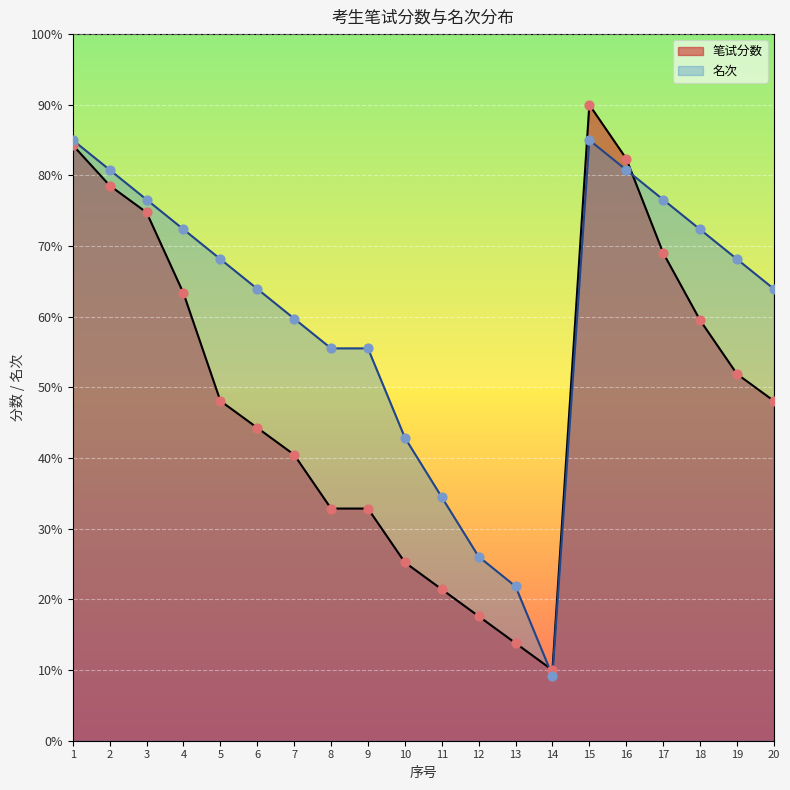

Is the value of 笔试分数 at 9 greater than the value of 名次 at 15?

No